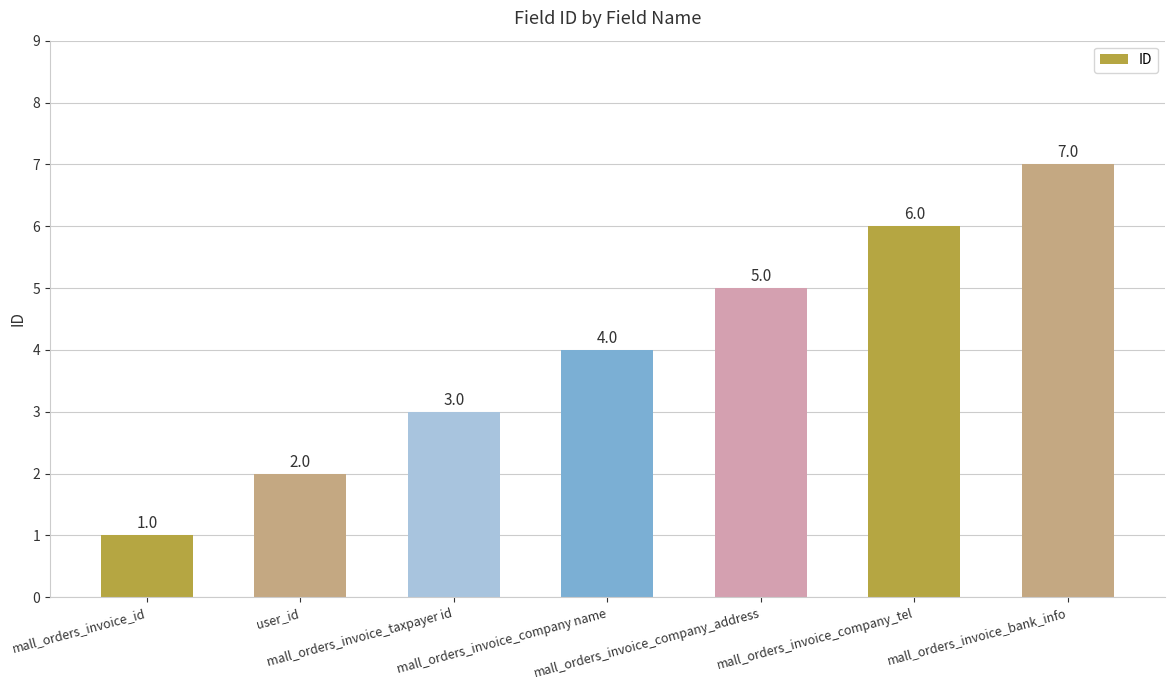

Where is the data nearest to the value 4?

mall_orders_invoice_company name